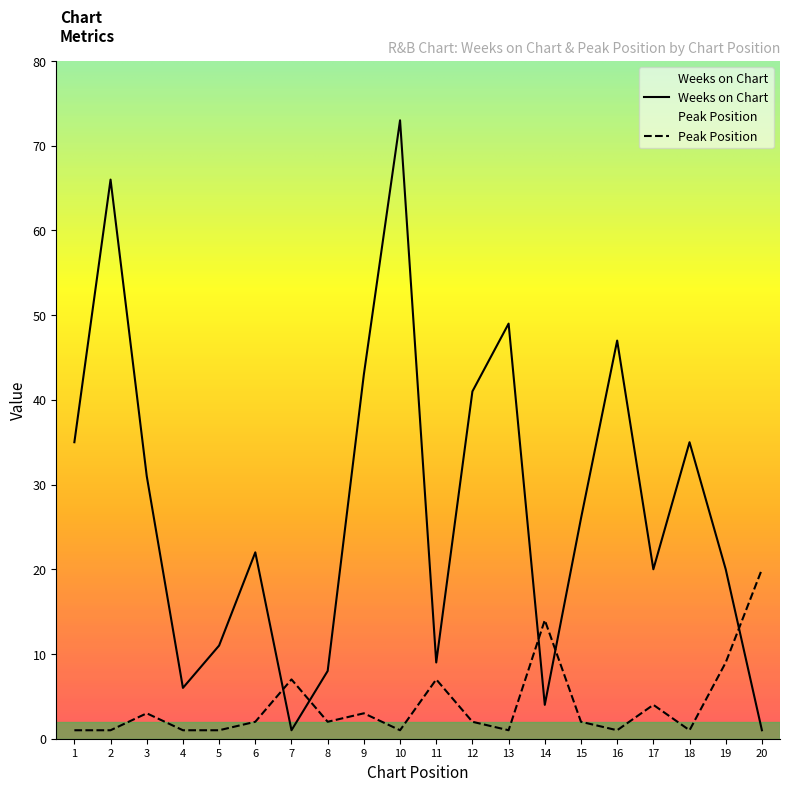

In Peak Position, how many points are lower than both neighbors (excluding endpoints)?

5